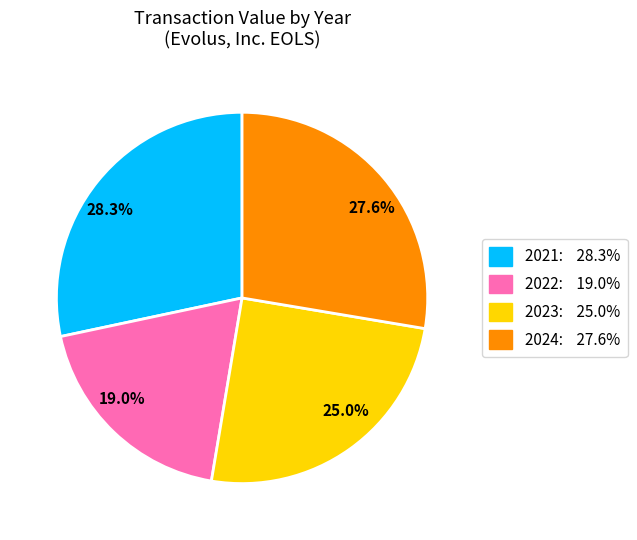

How many segments does this pie chart have?

4